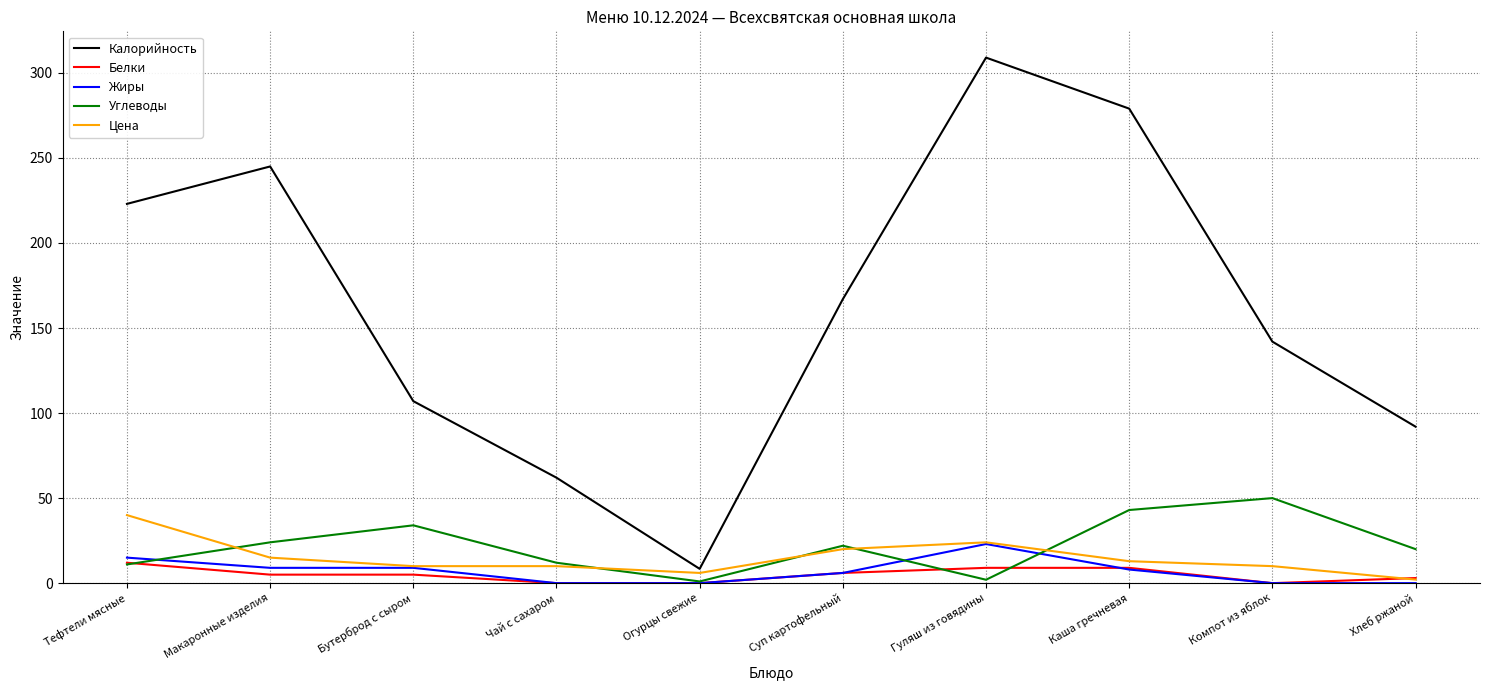

Which category has the lowest value in the Калорийность series?

Огурцы свежие